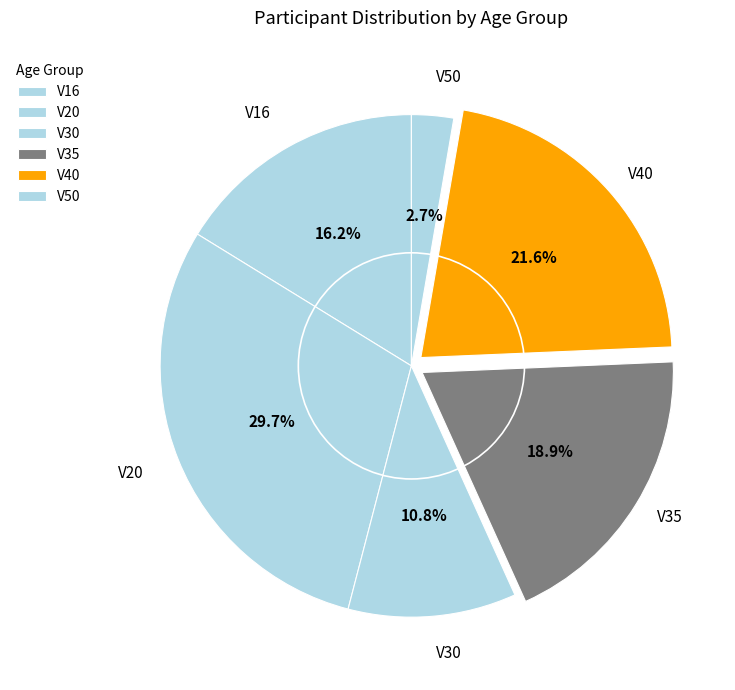

Count the number of slices in the pie.

6